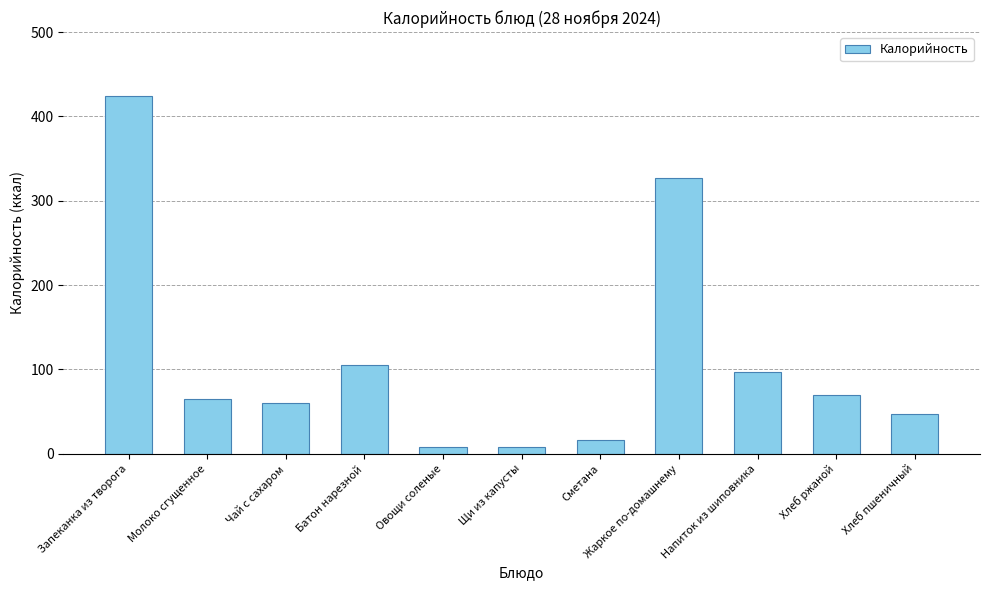

Read the value at Напиток из шиповника.

97.0